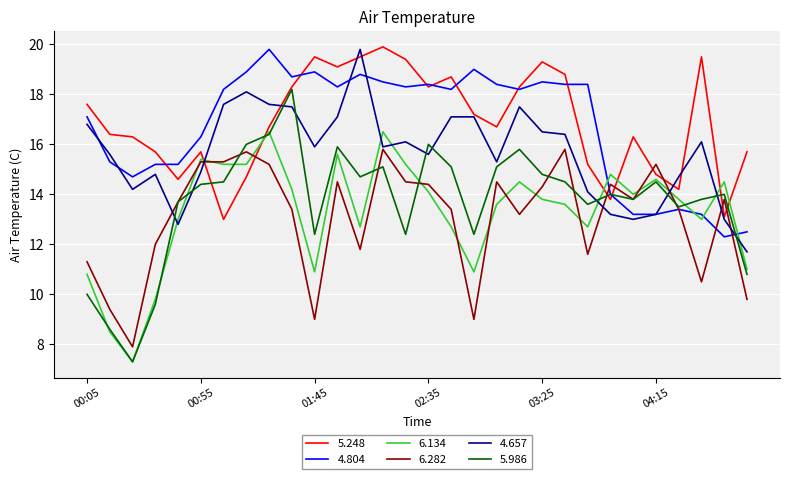

True or false: 5.248 and 6.134 intersect in this chart.

True